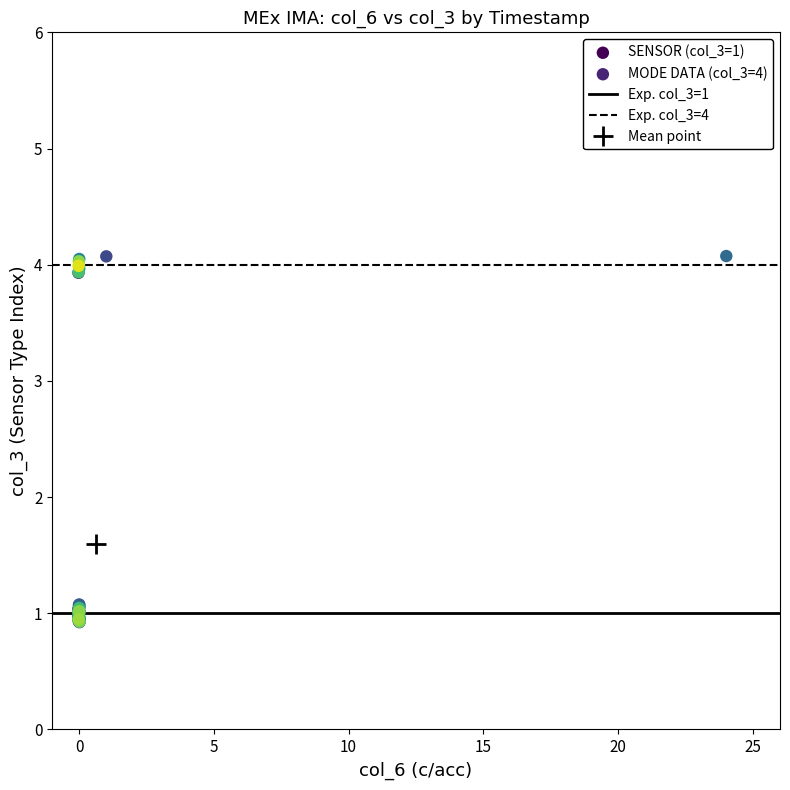

Which series contains the lowest Y value?

SENSOR (col_3=1)